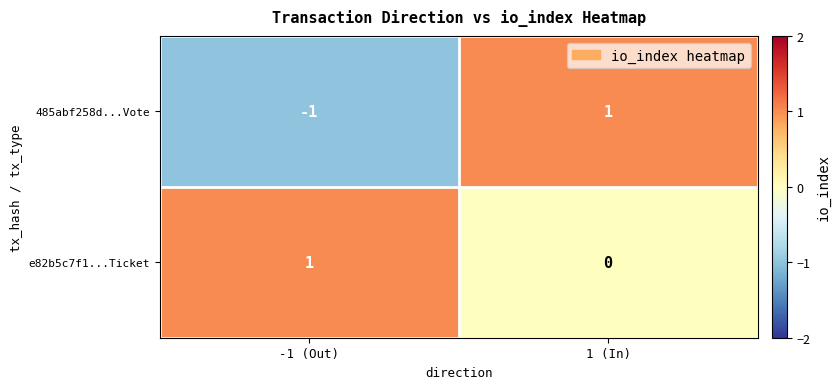

Which series has the largest total across all categories?

e82b5c7f1...Ticket